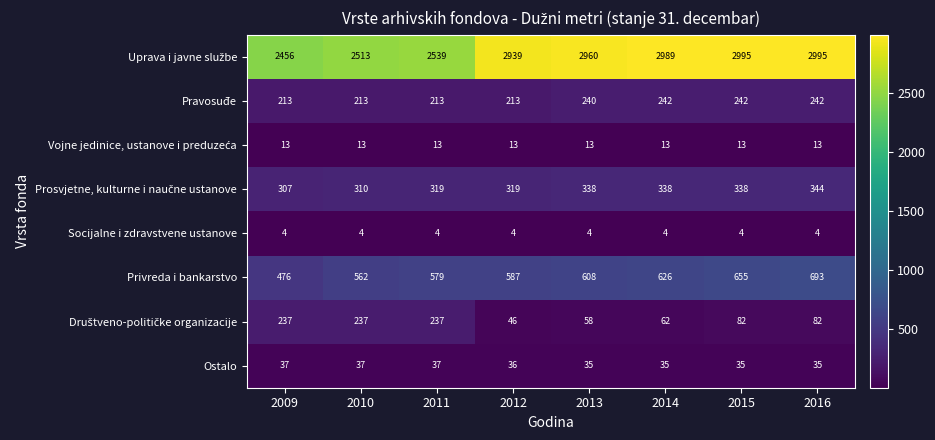

The value of Socijalne i zdravstvene ustanove at 2015 is 6. True or false?

False